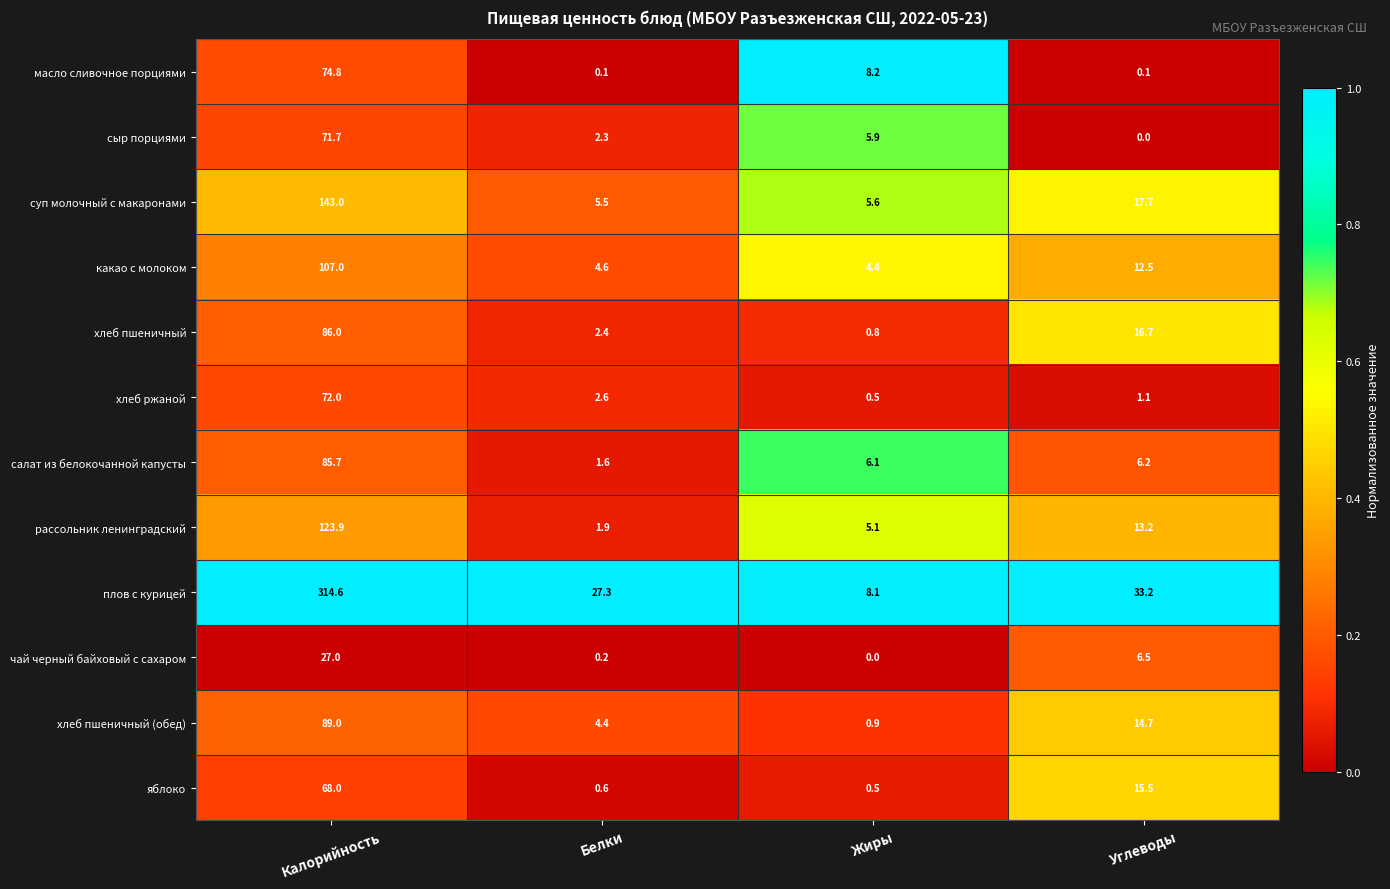

Is it true that плов с курицей equals 27.3 at Белки?

True